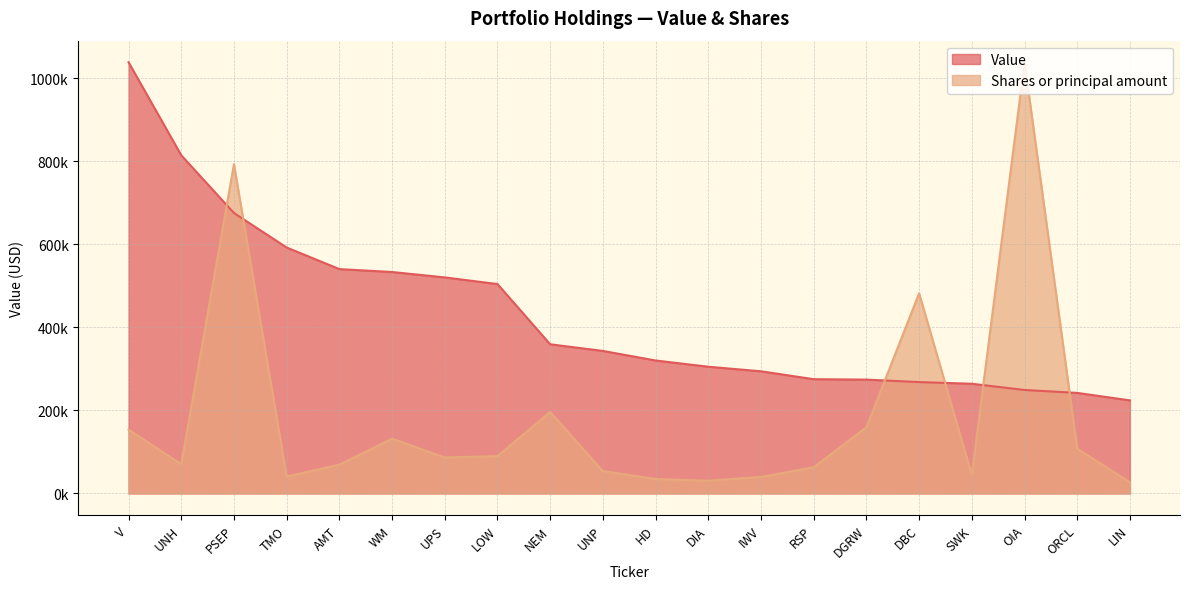

What is the approximate value of Shares or principal amount at NEM?

196055.5